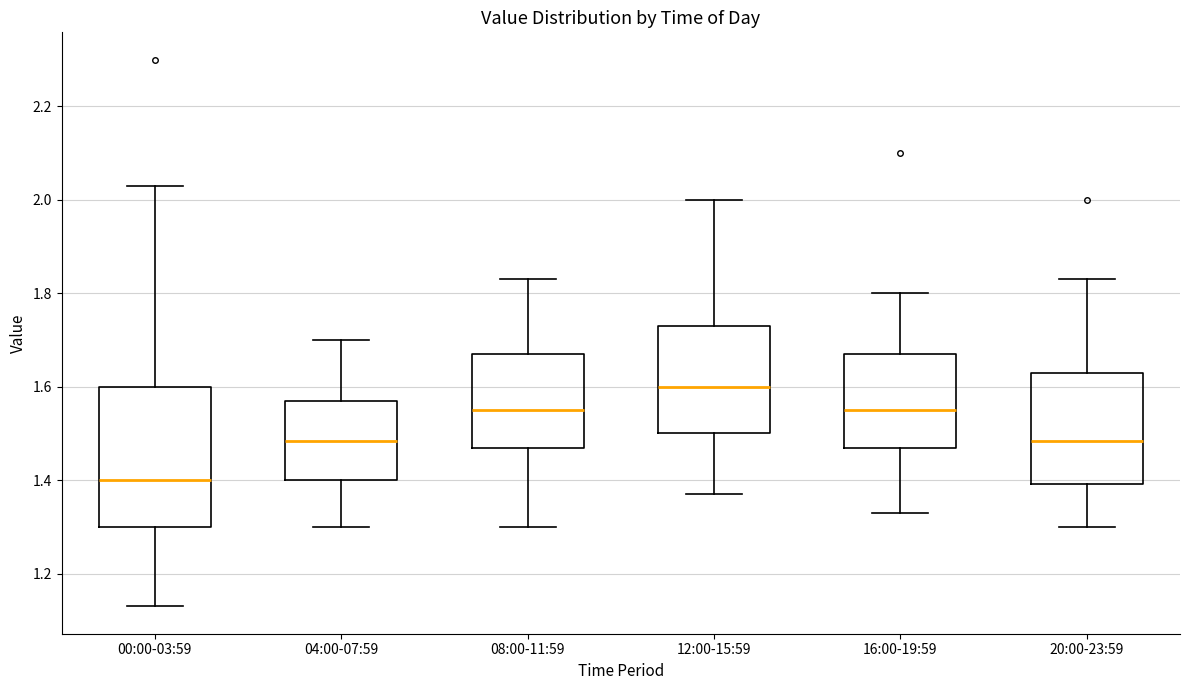

Comparing the boxes themselves (not the whiskers), which one is the tallest?

00:00-03:59